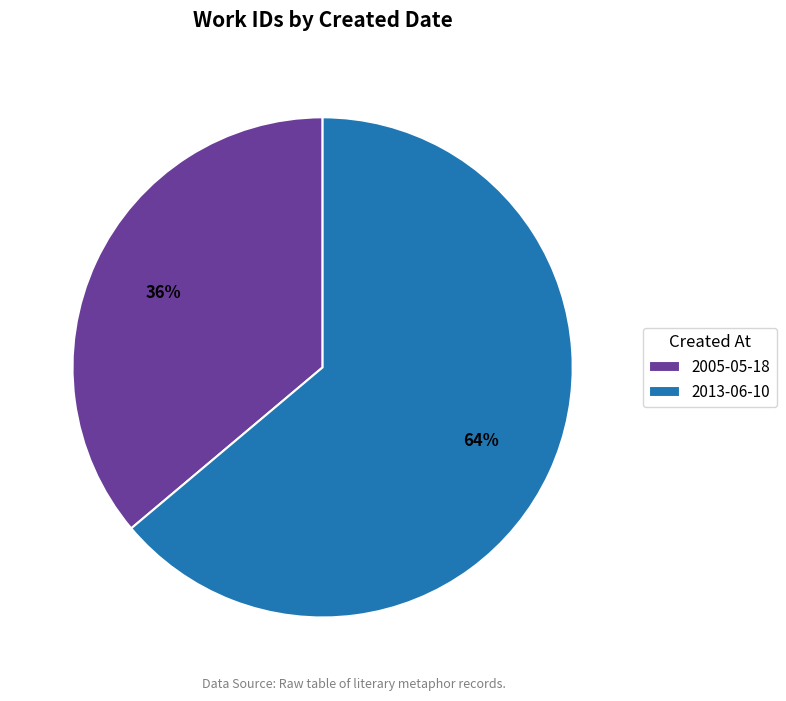

Is there any slice that represents more than half of the pie?

Yes